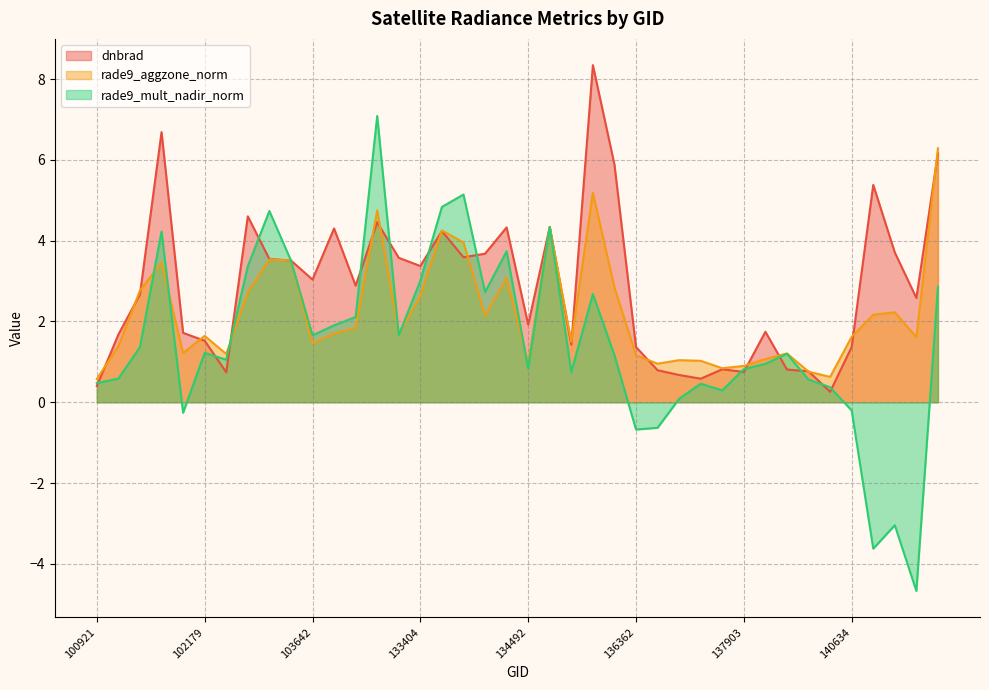

How many interior local valleys does the rade9_mult_nadir_norm series have?

11